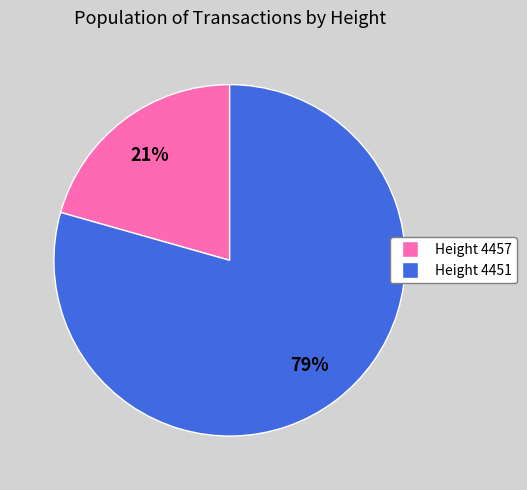

Does any single category account for the majority?

Yes